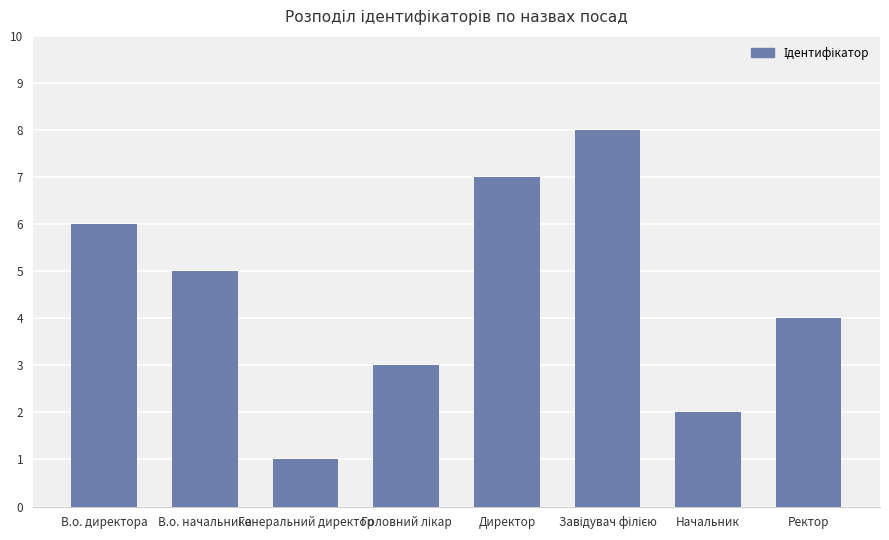

What is the minimum value shown in the chart?

1